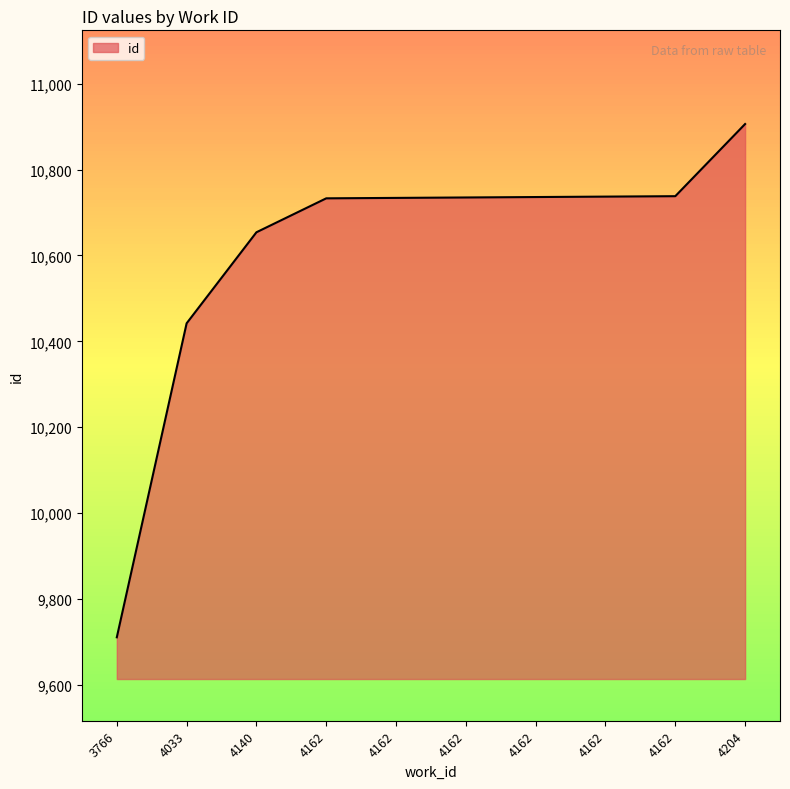

Is this an area chart (filled region under the line)?

Yes